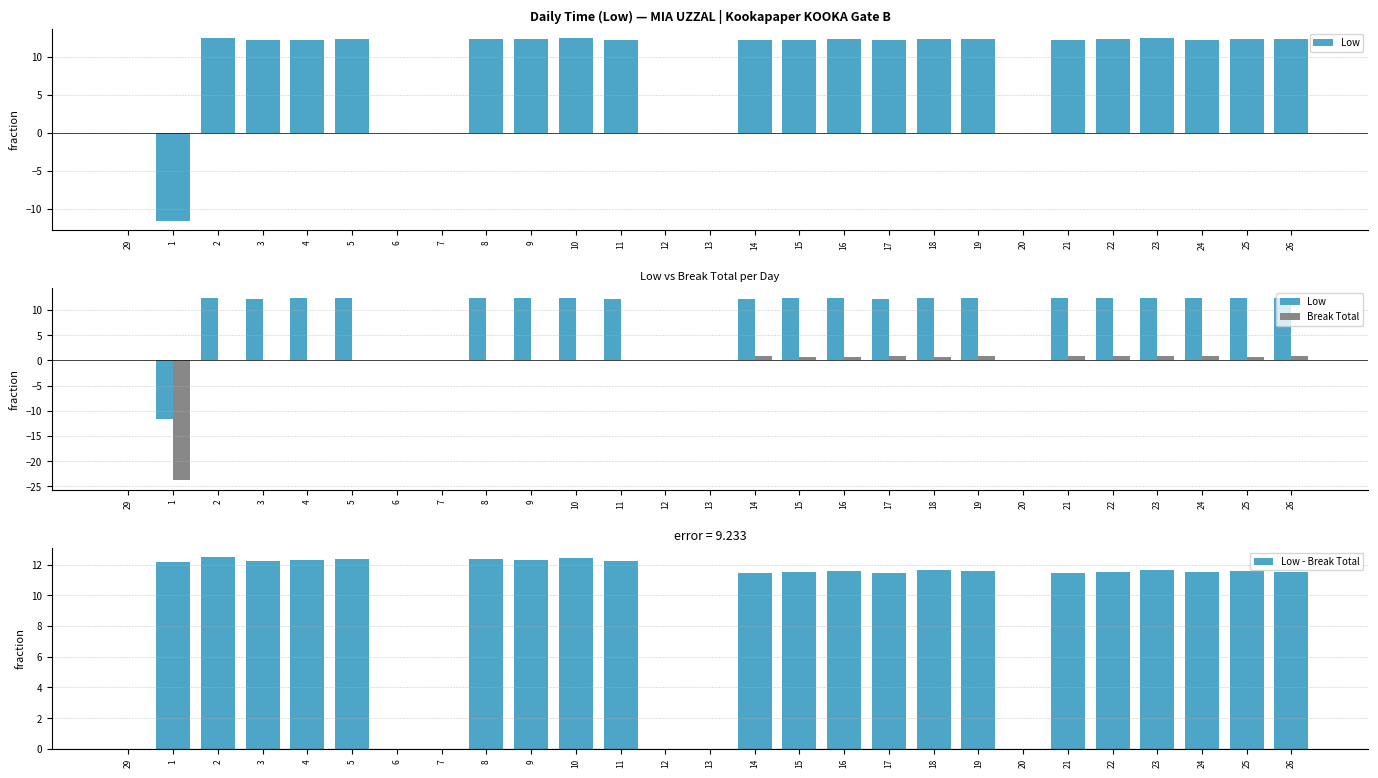

What is the sum of all Low values?

235.0